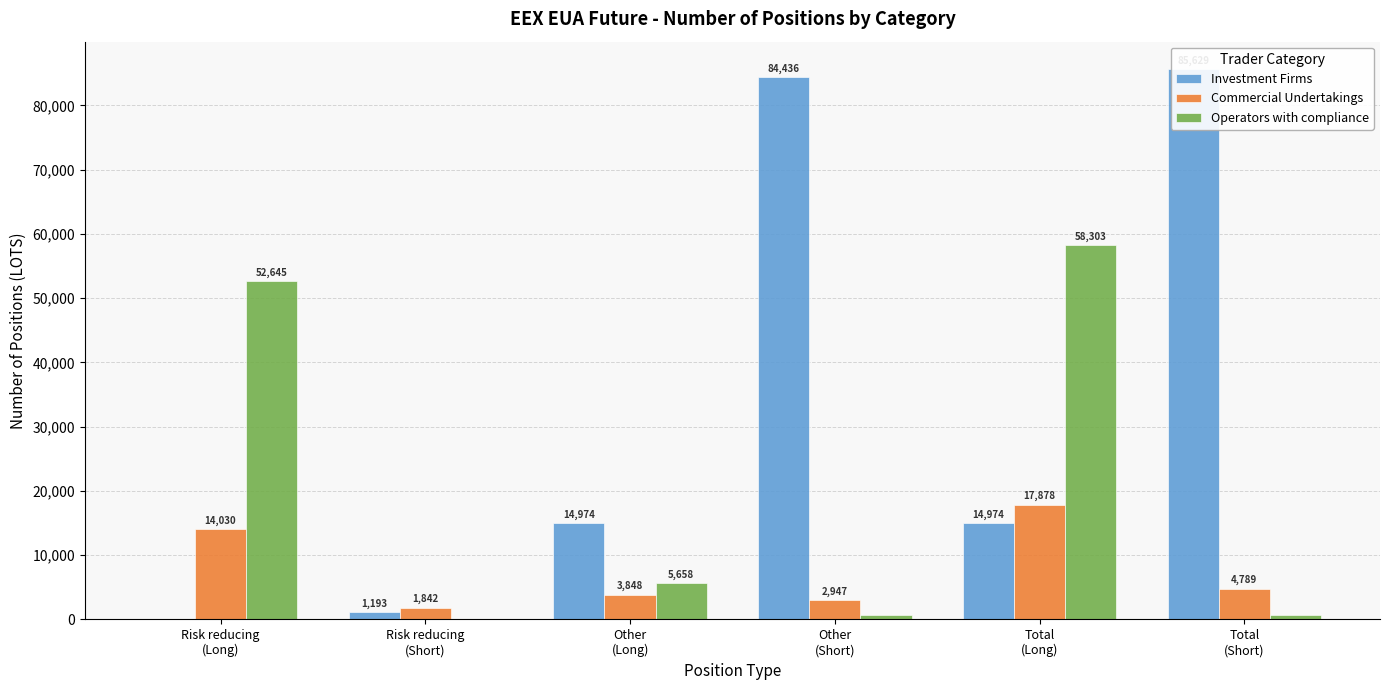

Is it true that Commercial Undertakings equals 1842 at Risk reducing
(Short)?

True